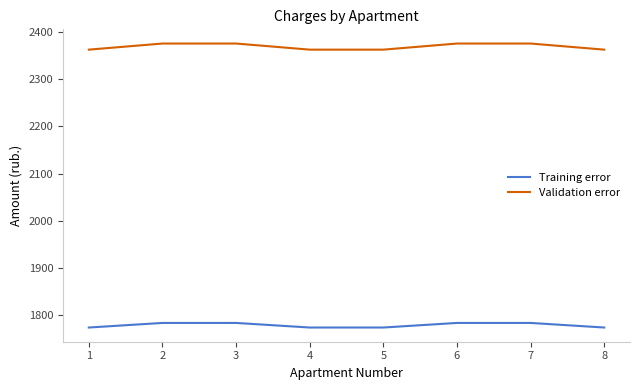

List the series in order of their peak value, lowest first.

Training error, Validation error